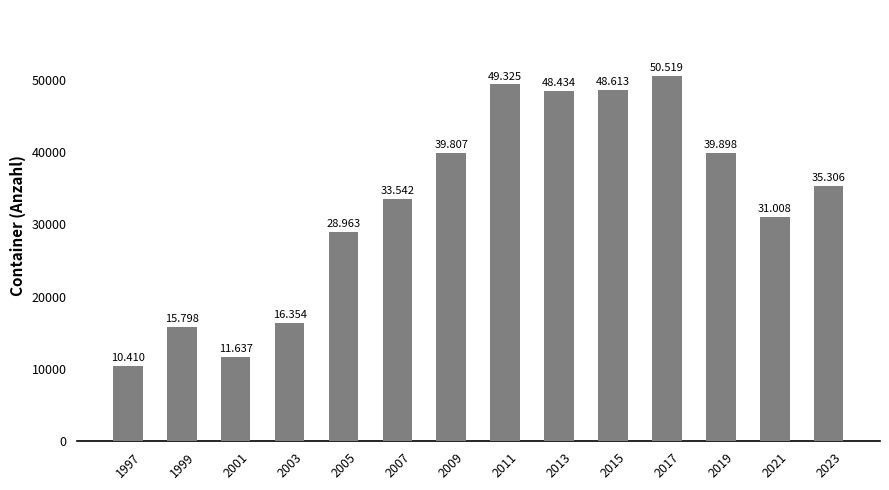

Rank the categories by value from highest to lowest.

2017, 2011, 2015, 2013, 2019, 2009, 2023, 2007, 2021, 2005, 2003, 1999, 2001, 1997